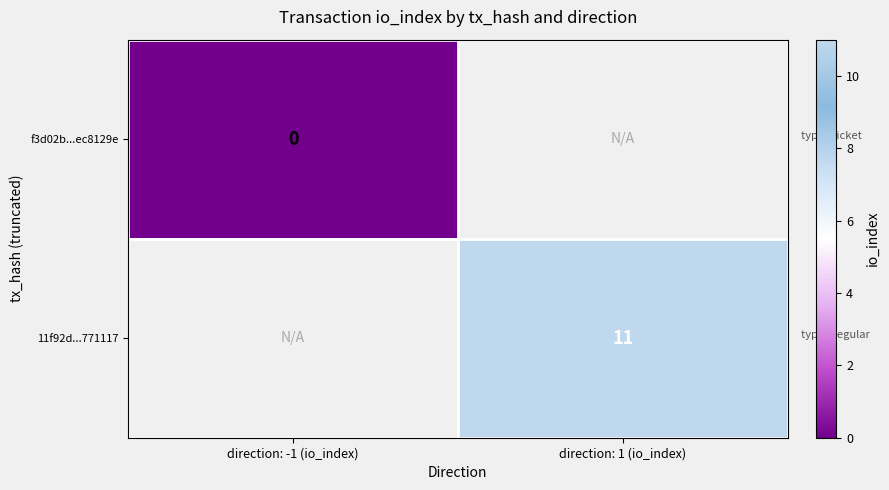

Which has a higher value, direction: -1 (io_index) or direction: 1 (io_index)?

direction: 1 (io_index)